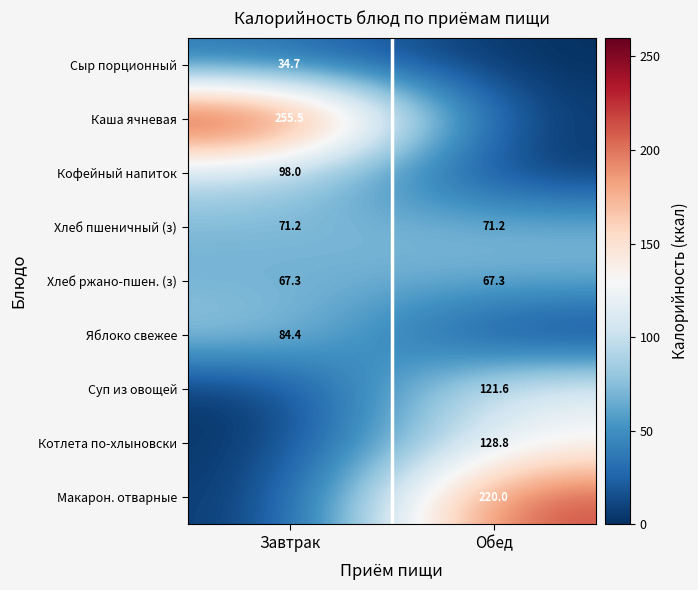

Which has a higher value, Обед or Завтрак?

Завтрак